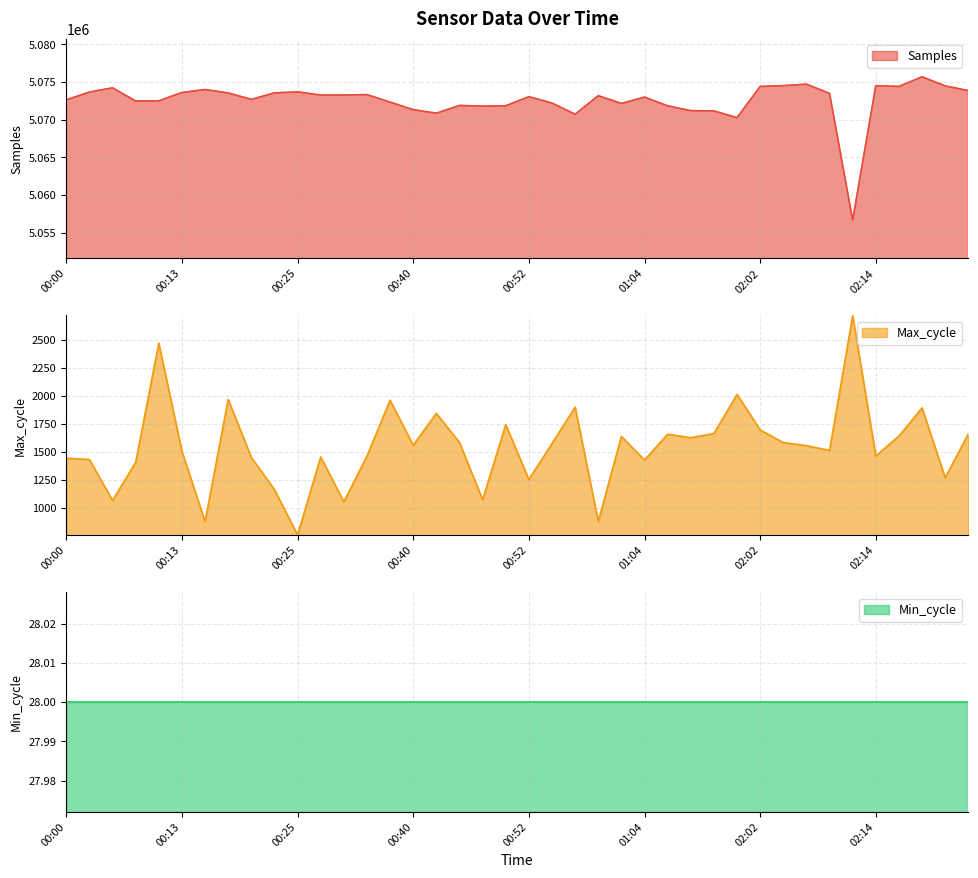

Which has a higher value, 00:08 or 00:15?

00:15